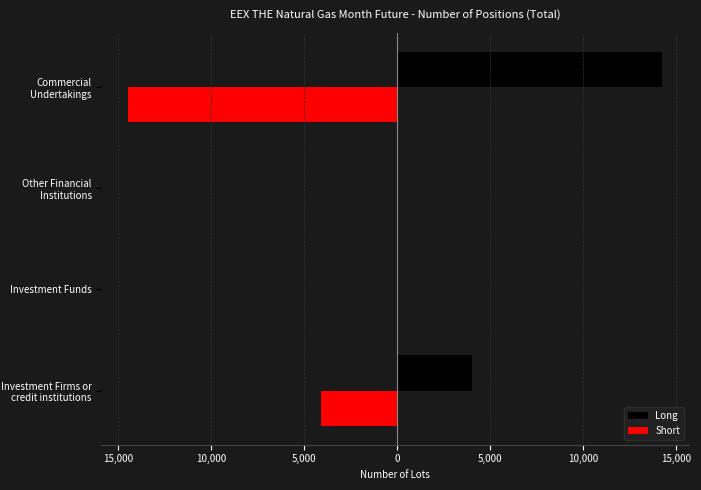

What is the sum of all Long values?

18267